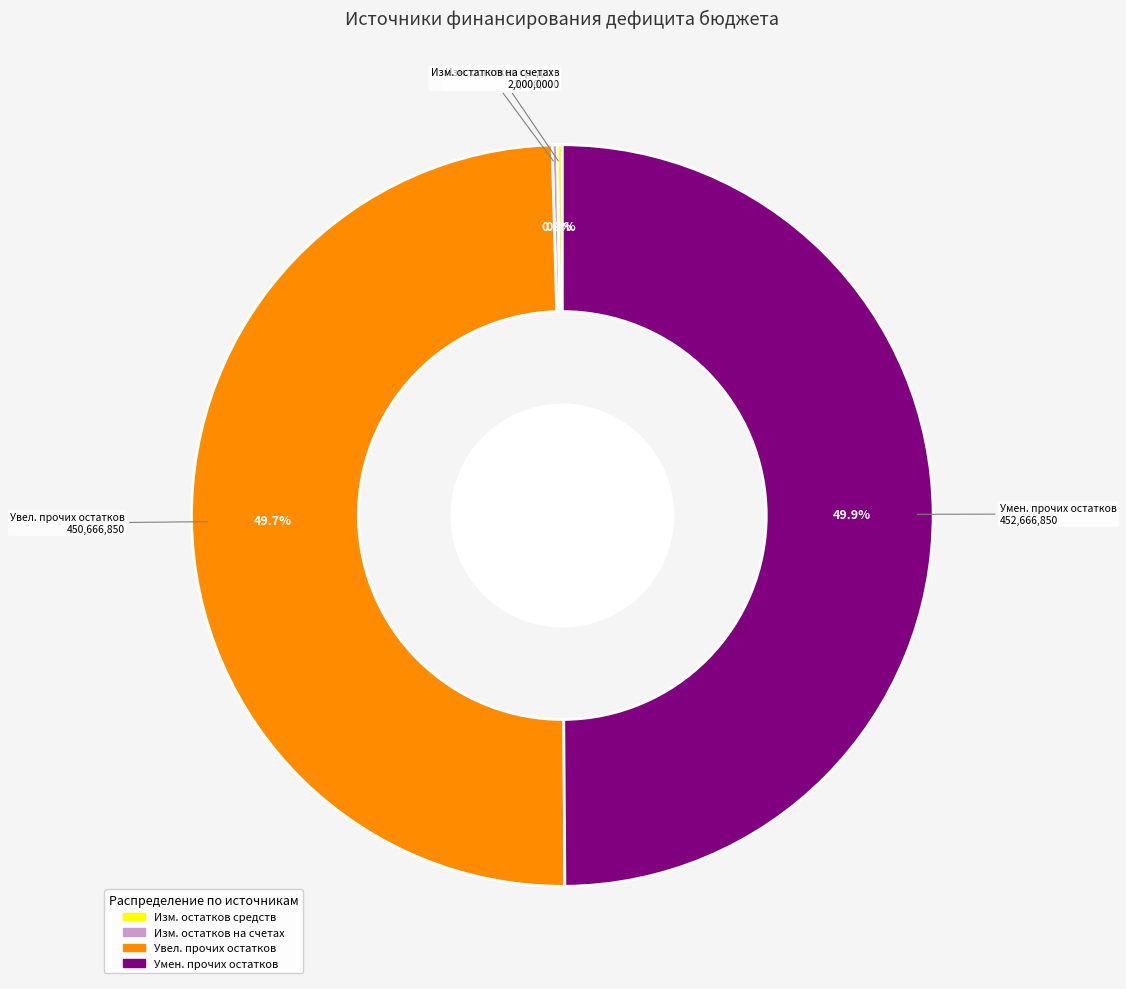

What percentage is NOT represented by Умен. прочих остатков?

50.1%